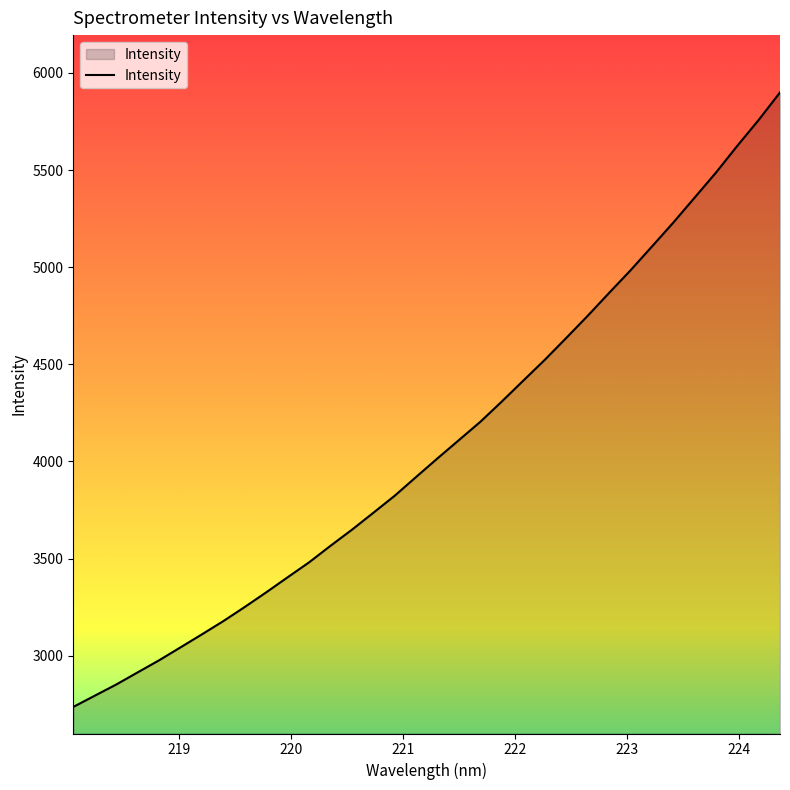

What is the difference between the maximum and minimum values?

3163.1